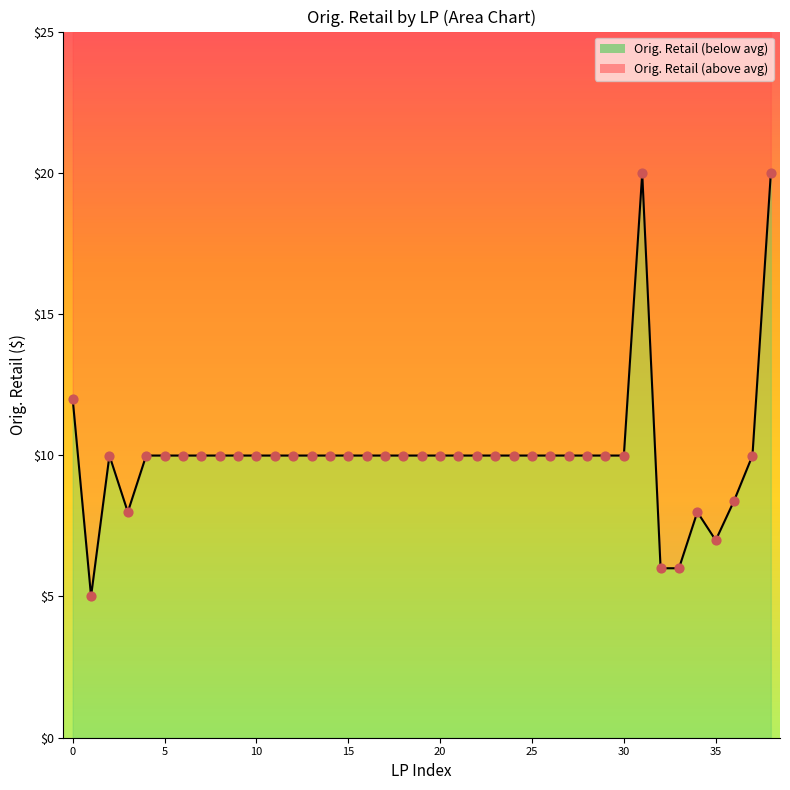

What is the ratio of the value at 38 to the value at 16?

2.0